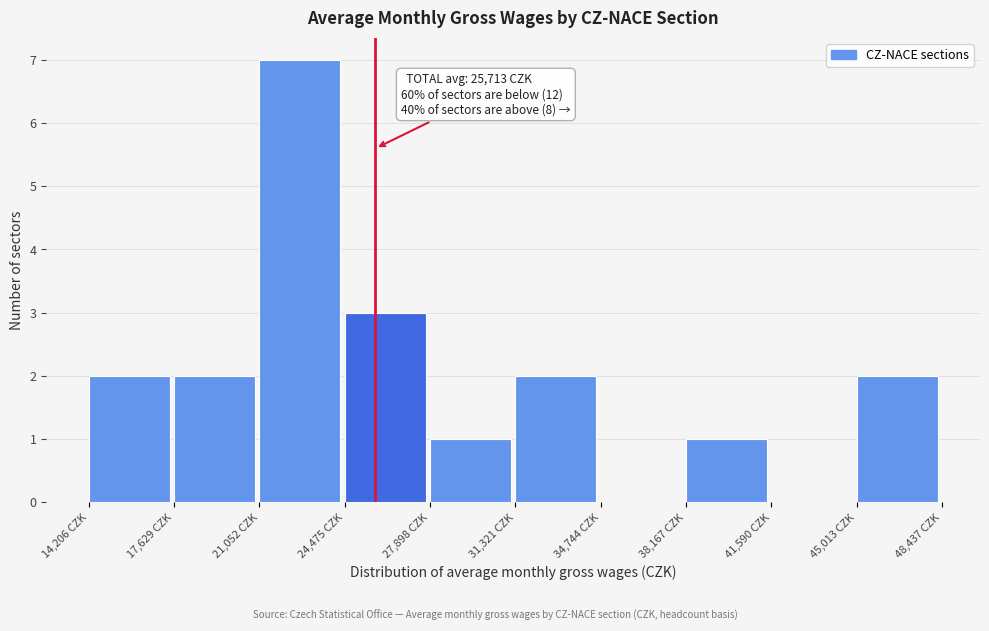

Over which range of the x-axis is the bar tallest?

21000 to 24500